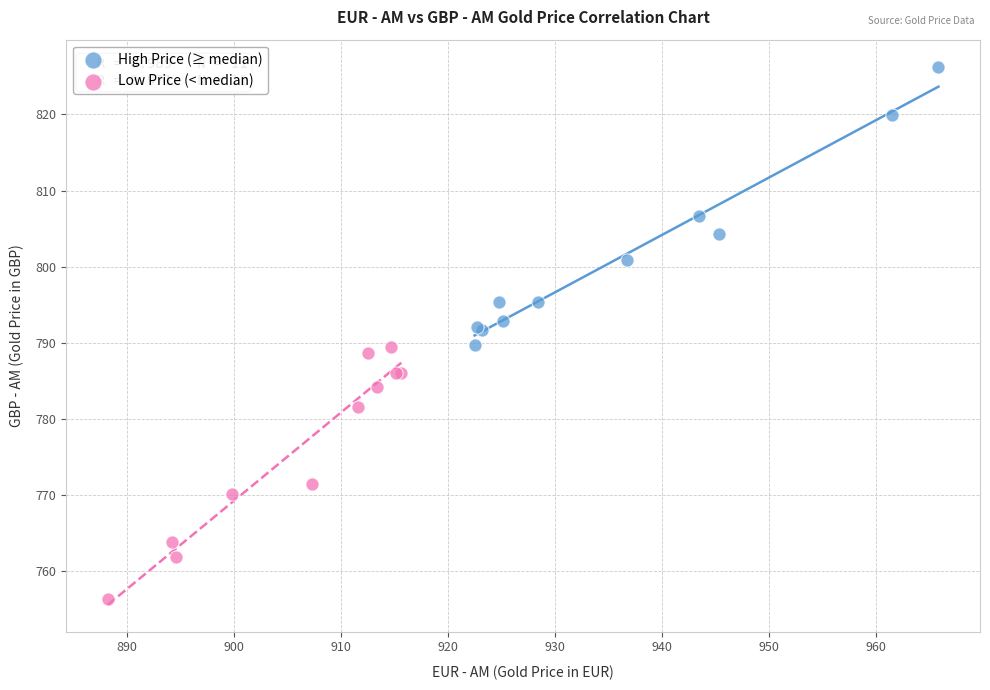

Which series contains the highest Y value?

High Price (≥ median)